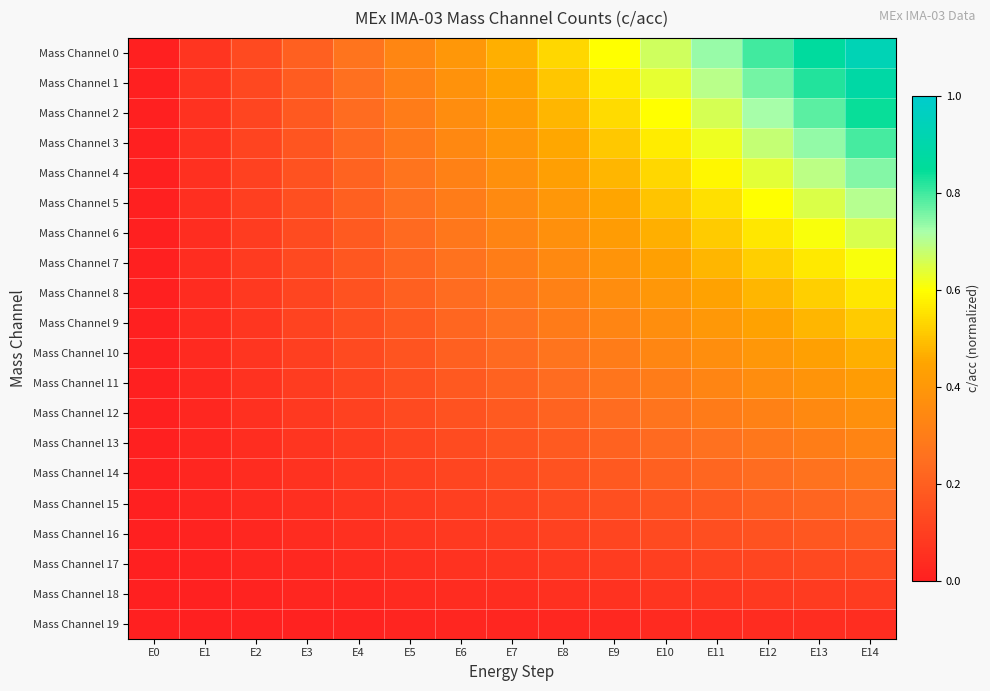

Reading left to right, list all the values displayed in this chart.

Mass Channel 0: E0=0.0	E1=0.1	E2=0.1	E3=0.2	E4=0.3	E5=0.3	E6=0.4	E7=0.5	E8=0.5	E9=0.6	E10=0.7	E11=0.7	E12=0.8	E13=0.9	E14=0.9
Mass Channel 1: E0=0.0	E1=0.1	E2=0.1	E3=0.2	E4=0.3	E5=0.3	E6=0.4	E7=0.4	E8=0.5	E9=0.6	E10=0.6	E11=0.7	E12=0.8	E13=0.8	E14=0.9
Mass Channel 2: E0=0.0	E1=0.1	E2=0.1	E3=0.2	E4=0.2	E5=0.3	E6=0.4	E7=0.4	E8=0.5	E9=0.5	E10=0.6	E11=0.7	E12=0.7	E13=0.8	E14=0.8
Mass Channel 3: E0=0.0	E1=0.1	E2=0.1	E3=0.2	E4=0.2	E5=0.3	E6=0.3	E7=0.4	E8=0.5	E9=0.5	E10=0.6	E11=0.6	E12=0.7	E13=0.7	E14=0.8
Mass Channel 4: E0=0.0	E1=0.1	E2=0.1	E3=0.2	E4=0.2	E5=0.3	E6=0.3	E7=0.4	E8=0.4	E9=0.5	E10=0.5	E11=0.6	E12=0.6	E13=0.7	E14=0.7
Mass Channel 5: E0=0.0	E1=0.1	E2=0.1	E3=0.2	E4=0.2	E5=0.2	E6=0.3	E7=0.3	E8=0.4	E9=0.4	E10=0.5	E11=0.5	E12=0.6	E13=0.7	E14=0.7
Mass Channel 6: E0=0.0	E1=0.0	E2=0.1	E3=0.1	E4=0.2	E5=0.2	E6=0.3	E7=0.3	E8=0.4	E9=0.4	E10=0.5	E11=0.5	E12=0.6	E13=0.6	E14=0.7
Mass Channel 7: E0=0.0	E1=0.0	E2=0.1	E3=0.1	E4=0.2	E5=0.2	E6=0.3	E7=0.3	E8=0.3	E9=0.4	E10=0.4	E11=0.5	E12=0.5	E13=0.6	E14=0.6
Mass Channel 8: E0=0.0	E1=0.0	E2=0.1	E3=0.1	E4=0.2	E5=0.2	E6=0.2	E7=0.3	E8=0.3	E9=0.4	E10=0.4	E11=0.4	E12=0.5	E13=0.5	E14=0.6
Mass Channel 9: E0=0.0	E1=0.0	E2=0.1	E3=0.1	E4=0.1	E5=0.2	E6=0.2	E7=0.3	E8=0.3	E9=0.3	E10=0.4	E11=0.4	E12=0.4	E13=0.5	E14=0.5
Mass Channel 10: E0=0.0	E1=0.0	E2=0.1	E3=0.1	E4=0.1	E5=0.2	E6=0.2	E7=0.2	E8=0.3	E9=0.3	E10=0.3	E11=0.4	E12=0.4	E13=0.4	E14=0.5
Mass Channel 11: E0=0.0	E1=0.0	E2=0.1	E3=0.1	E4=0.1	E5=0.1	E6=0.2	E7=0.2	E8=0.2	E9=0.3	E10=0.3	E11=0.3	E12=0.4	E13=0.4	E14=0.4
Mass Channel 12: E0=0.0	E1=0.0	E2=0.1	E3=0.1	E4=0.1	E5=0.1	E6=0.2	E7=0.2	E8=0.2	E9=0.2	E10=0.3	E11=0.3	E12=0.3	E13=0.3	E14=0.4
Mass Channel 13: E0=0.0	E1=0.0	E2=0.0	E3=0.1	E4=0.1	E5=0.1	E6=0.1	E7=0.2	E8=0.2	E9=0.2	E10=0.2	E11=0.3	E12=0.3	E13=0.3	E14=0.3
Mass Channel 14: E0=0.0	E1=0.0	E2=0.0	E3=0.1	E4=0.1	E5=0.1	E6=0.1	E7=0.1	E8=0.2	E9=0.2	E10=0.2	E11=0.2	E12=0.2	E13=0.3	E14=0.3
Mass Channel 15: E0=0.0	E1=0.0	E2=0.0	E3=0.1	E4=0.1	E5=0.1	E6=0.1	E7=0.1	E8=0.1	E9=0.1	E10=0.2	E11=0.2	E12=0.2	E13=0.2	E14=0.2
Mass Channel 16: E0=0.0	E1=0.0	E2=0.0	E3=0.0	E4=0.1	E5=0.1	E6=0.1	E7=0.1	E8=0.1	E9=0.1	E10=0.1	E11=0.1	E12=0.2	E13=0.2	E14=0.2
Mass Channel 17: E0=0.0	E1=0.0	E2=0.0	E3=0.0	E4=0.0	E5=0.1	E6=0.1	E7=0.1	E8=0.1	E9=0.1	E10=0.1	E11=0.1	E12=0.1	E13=0.1	E14=0.1
Mass Channel 18: E0=0.0	E1=0.0	E2=0.0	E3=0.0	E4=0.0	E5=0.0	E6=0.0	E7=0.0	E8=0.1	E9=0.1	E10=0.1	E11=0.1	E12=0.1	E13=0.1	E14=0.1
Mass Channel 19: E0=0.0	E1=0.0	E2=0.0	E3=0.0	E4=0.0	E5=0.0	E6=0.0	E7=0.0	E8=0.0	E9=0.0	E10=0.0	E11=0.0	E12=0.0	E13=0.0	E14=0.0